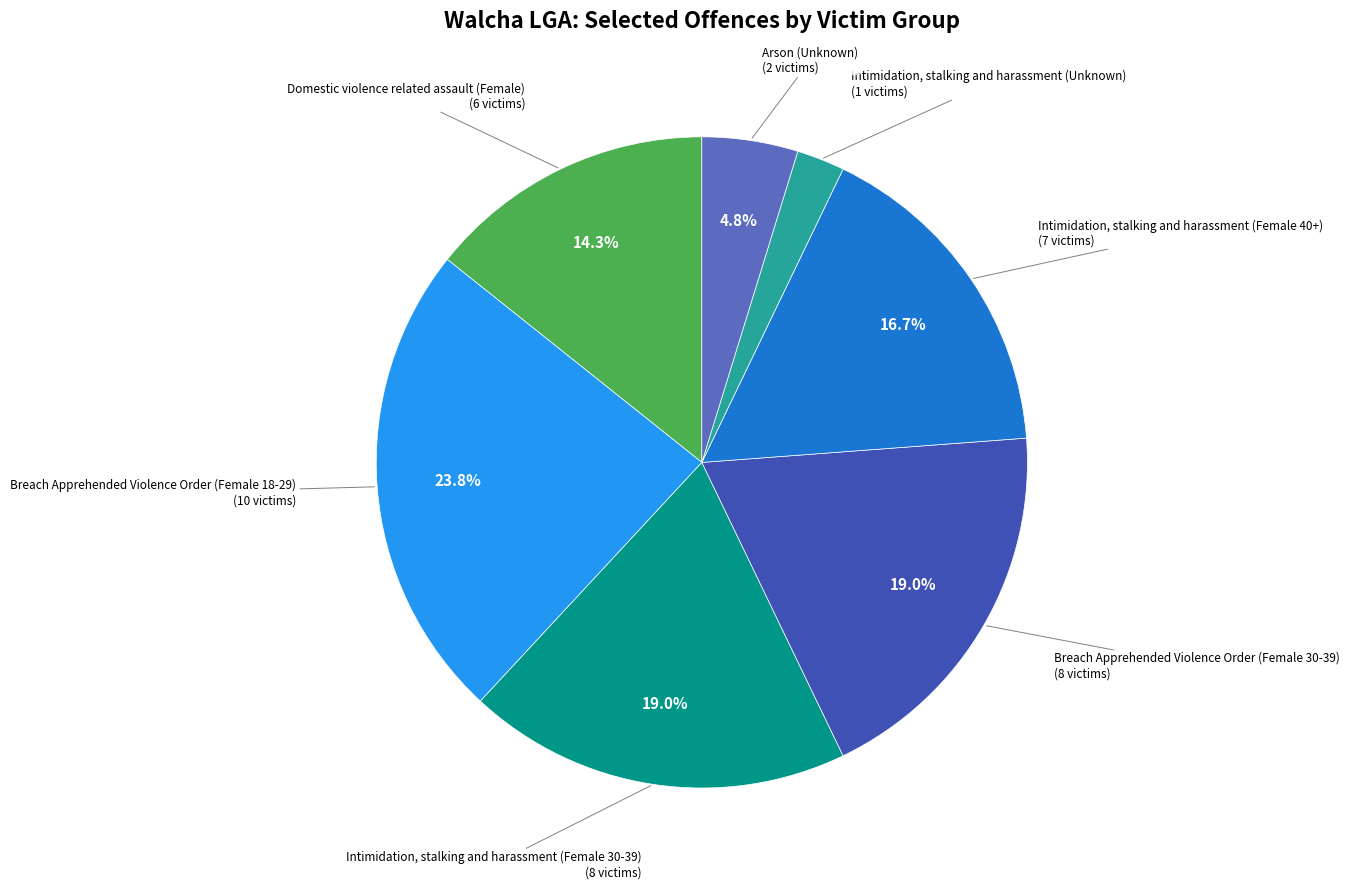

Is there a majority slice in this chart?

No